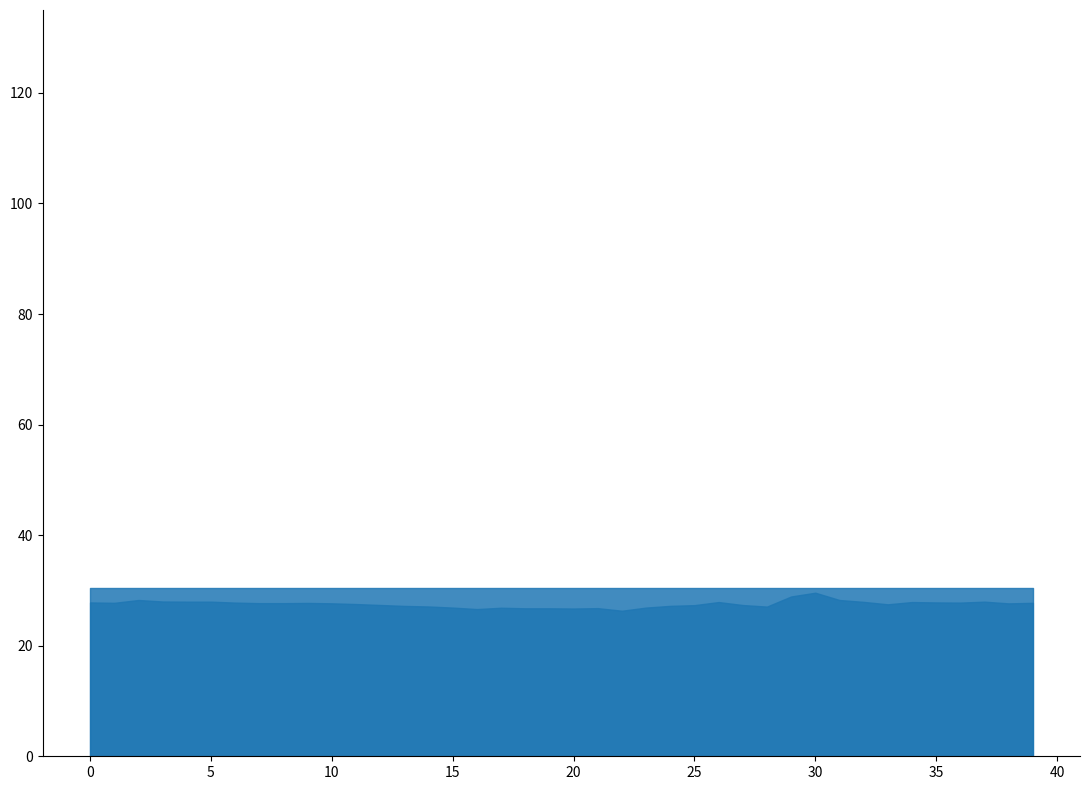

What is the sum of all latitude values?

1217.5